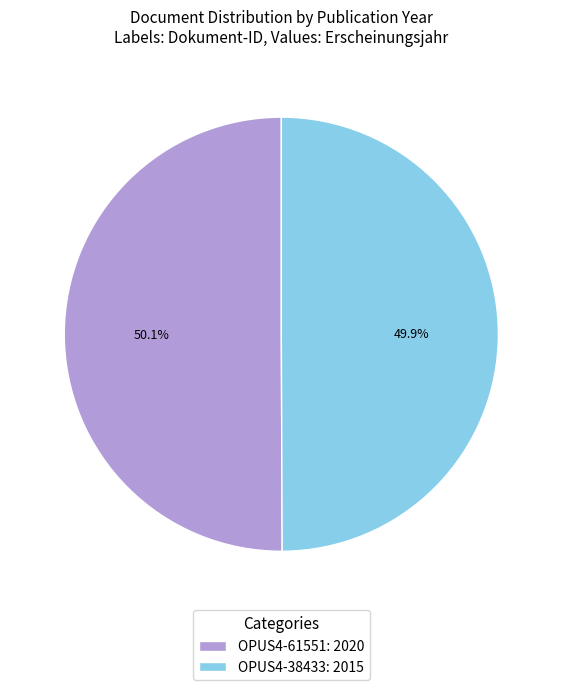

To the nearest percent, what portion does OPUS4-61551 represent?

50%